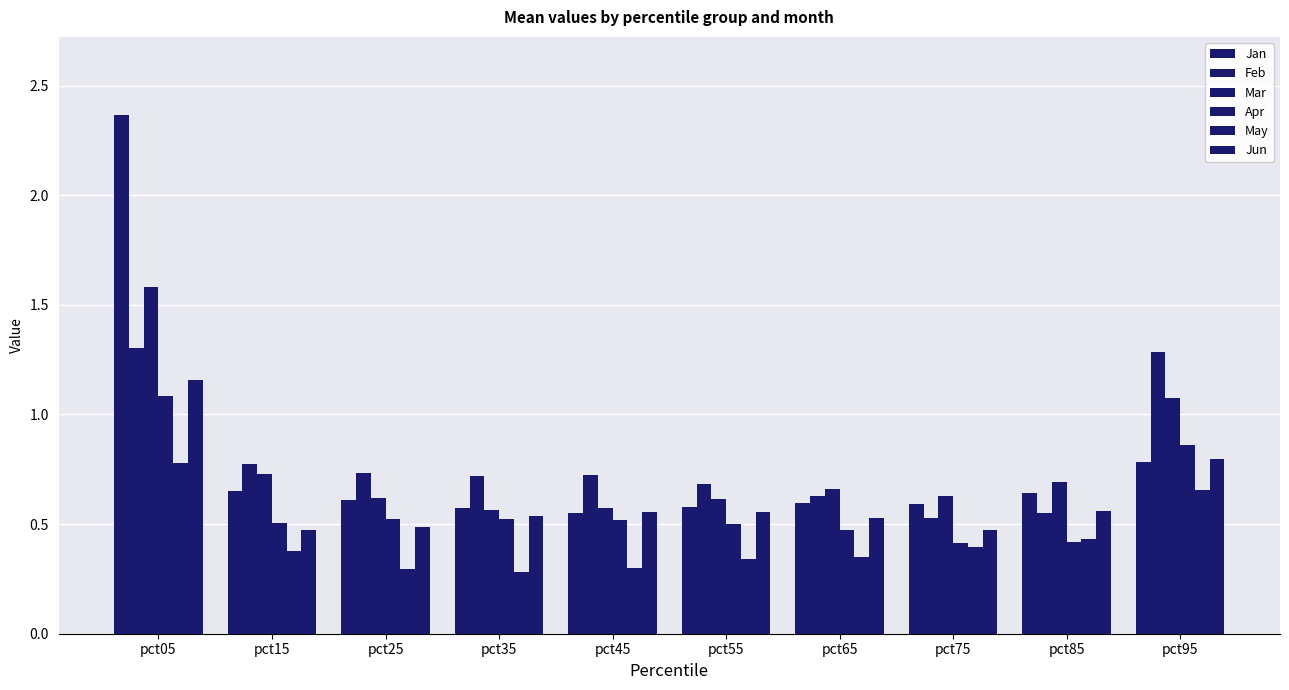

What is the difference between the maximum and second lowest values in the May series?

0.5